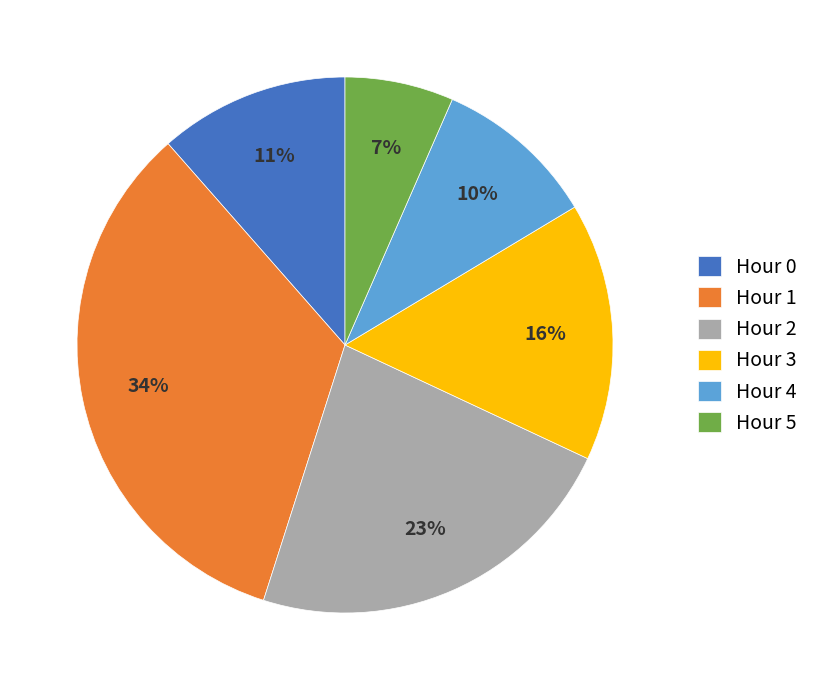

Does Hour 3 account for over 50% of the chart?

No